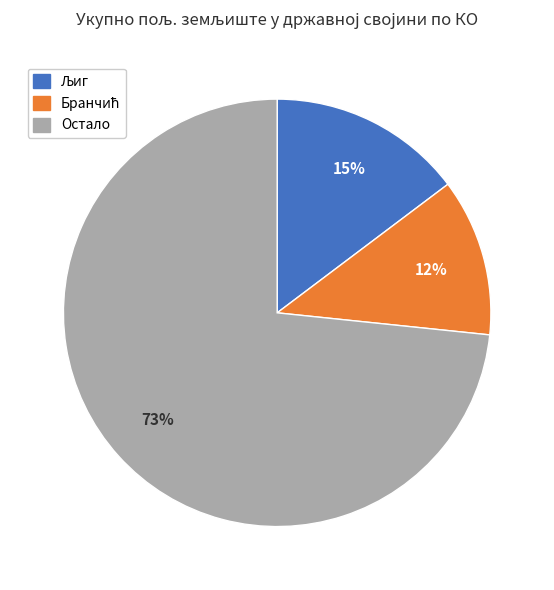

Does any single category account for the majority?

Yes